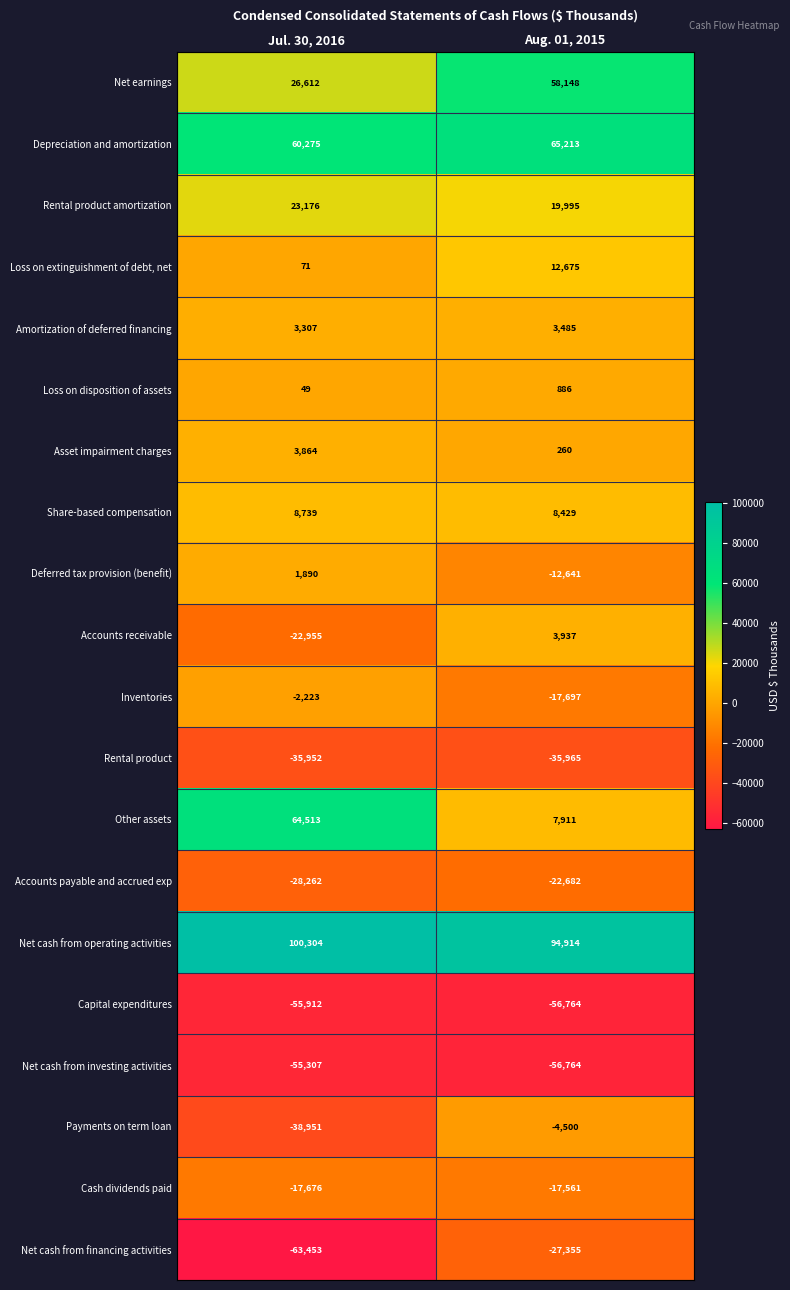

What is the difference between the Loss on extinguishment of debt, net values at Aug. 01, 2015 and Jul. 30, 2016?

12604